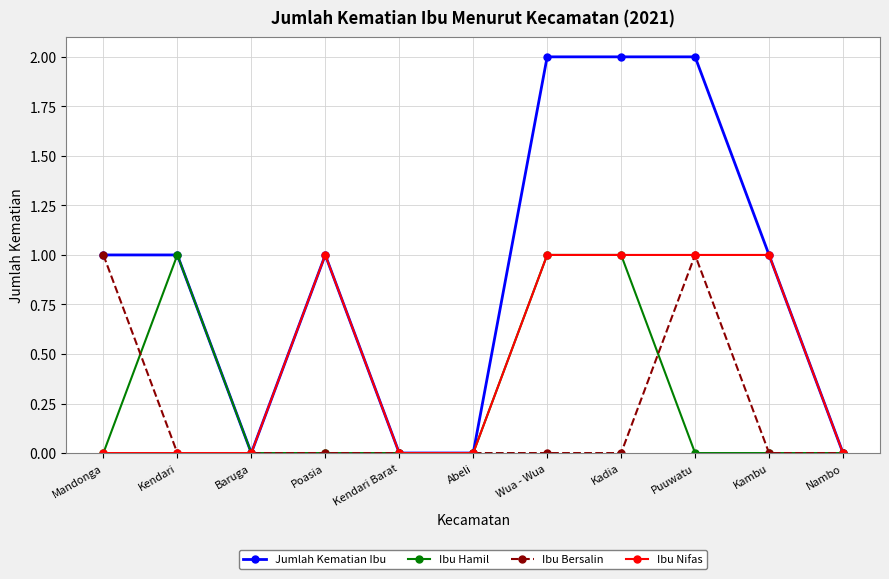

How many series are shown in this chart?

4